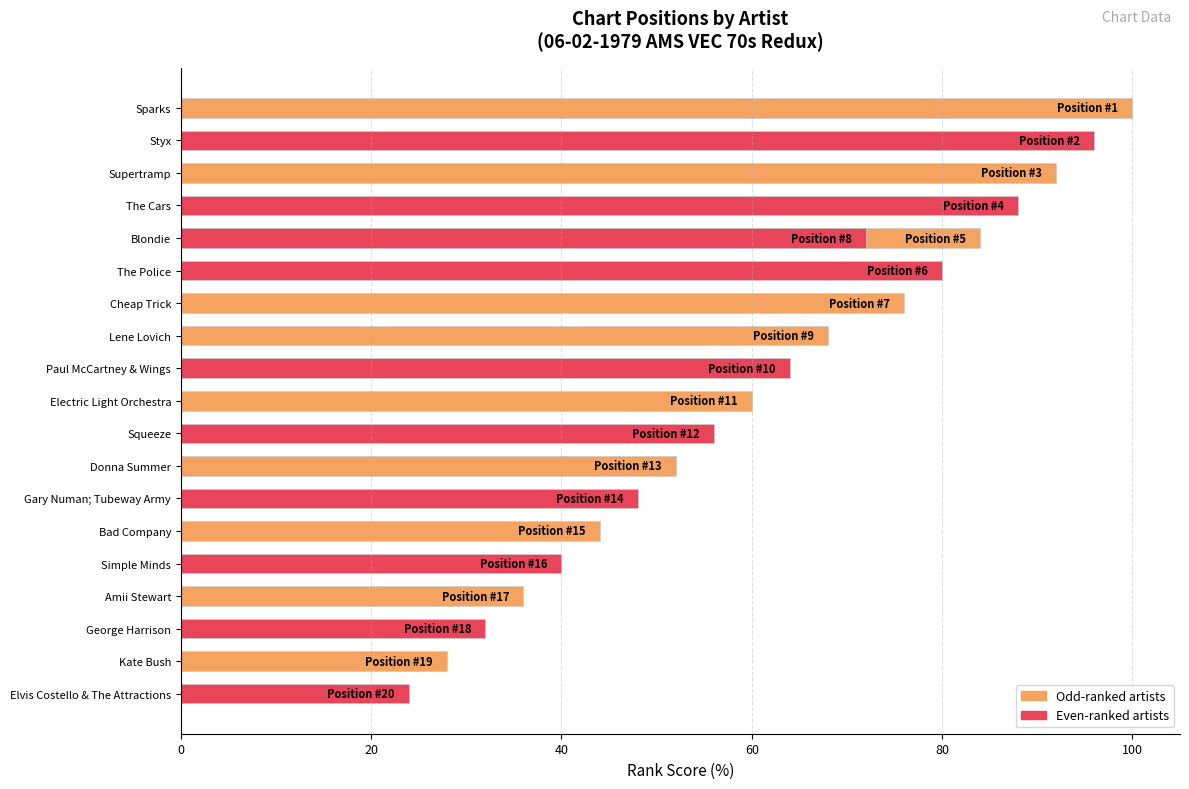

What is the average value?

62.0